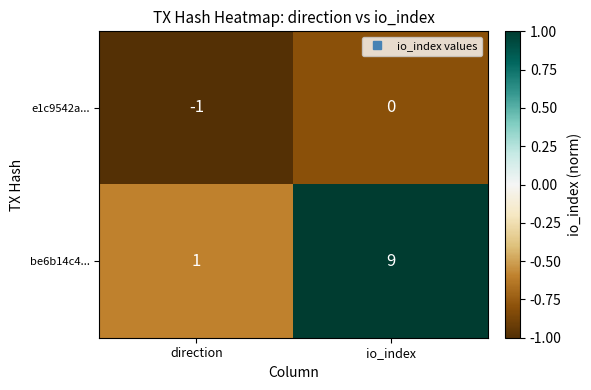

What is the sum of all be6b14c4... values?

10